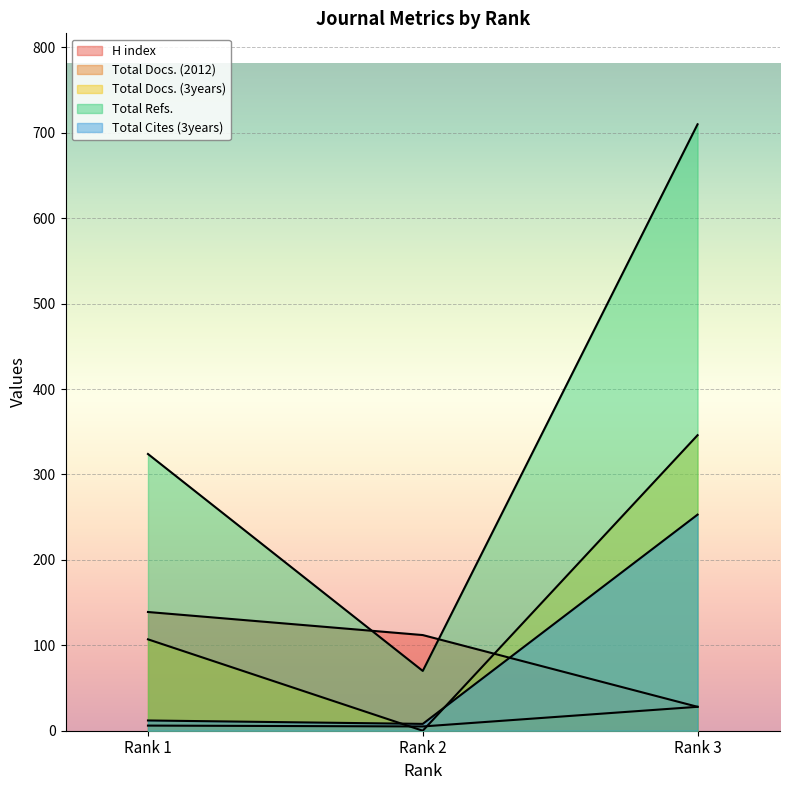

Is the value of Total Refs. at Rank 1 greater than the value of Total Docs. (2012) at Rank 1?

Yes